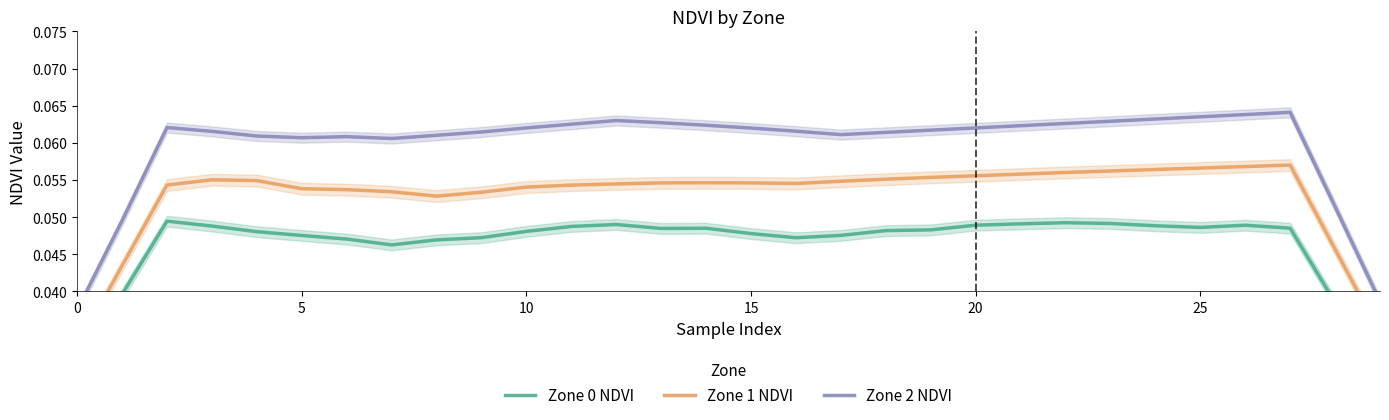

At how many categories does at least one series exceed 0?

30